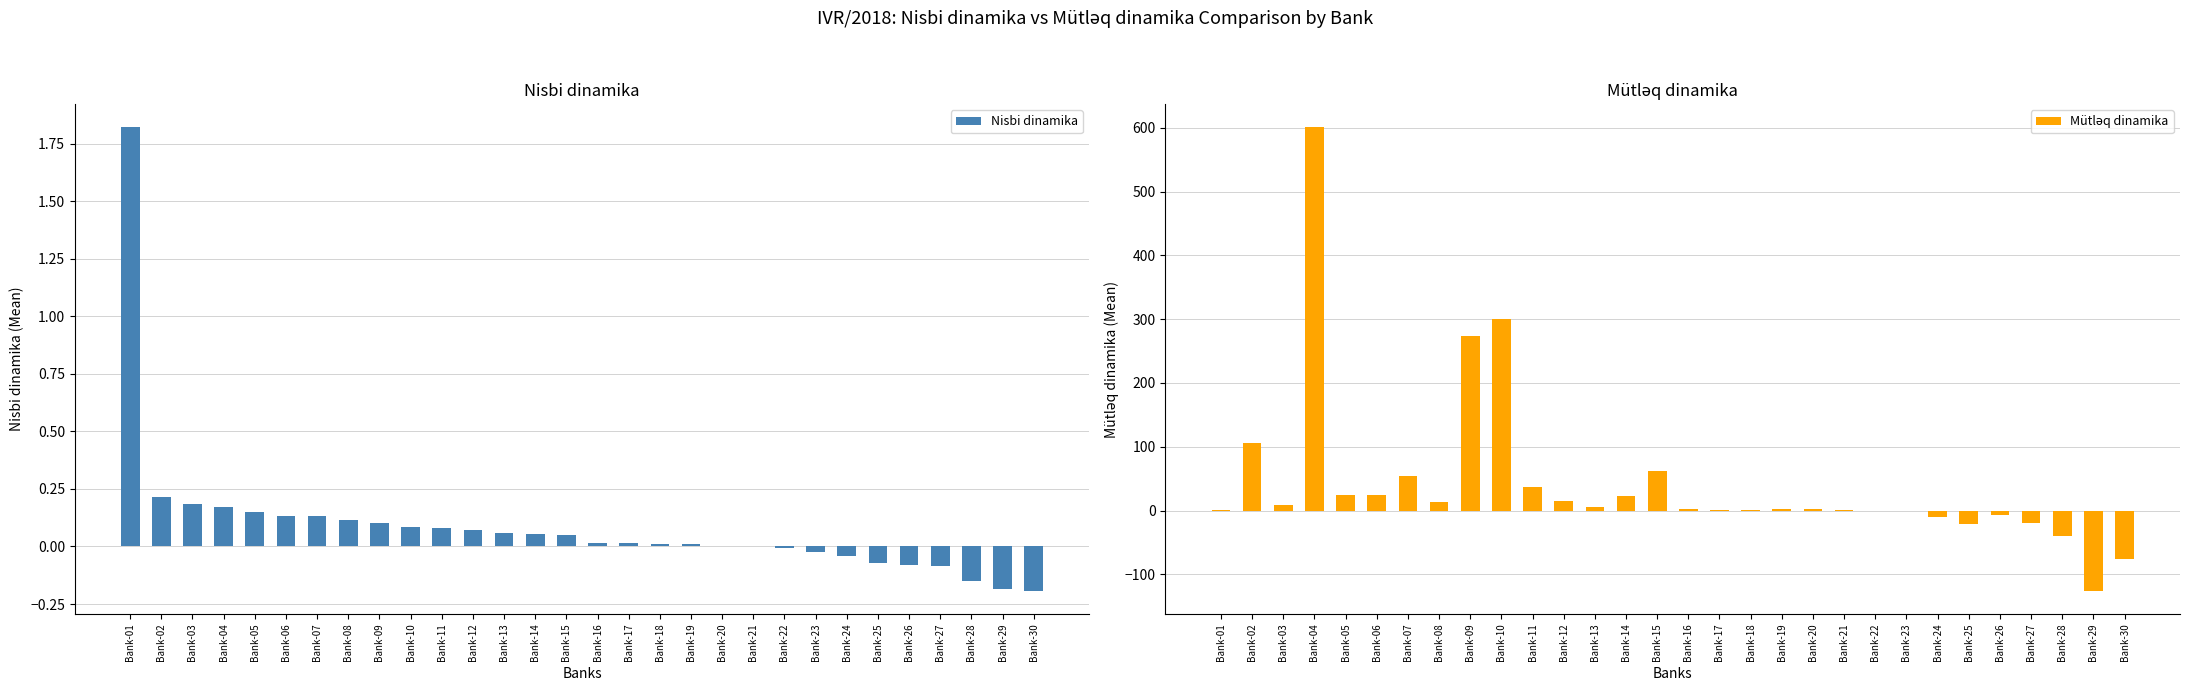

At which label is Mütləq dinamika closest to 237?

Bank-09